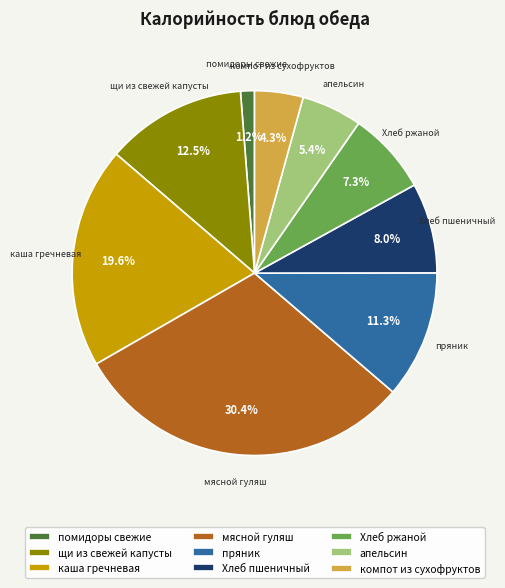

What portion of the pie excludes Хлеб ржаной?

92.7%